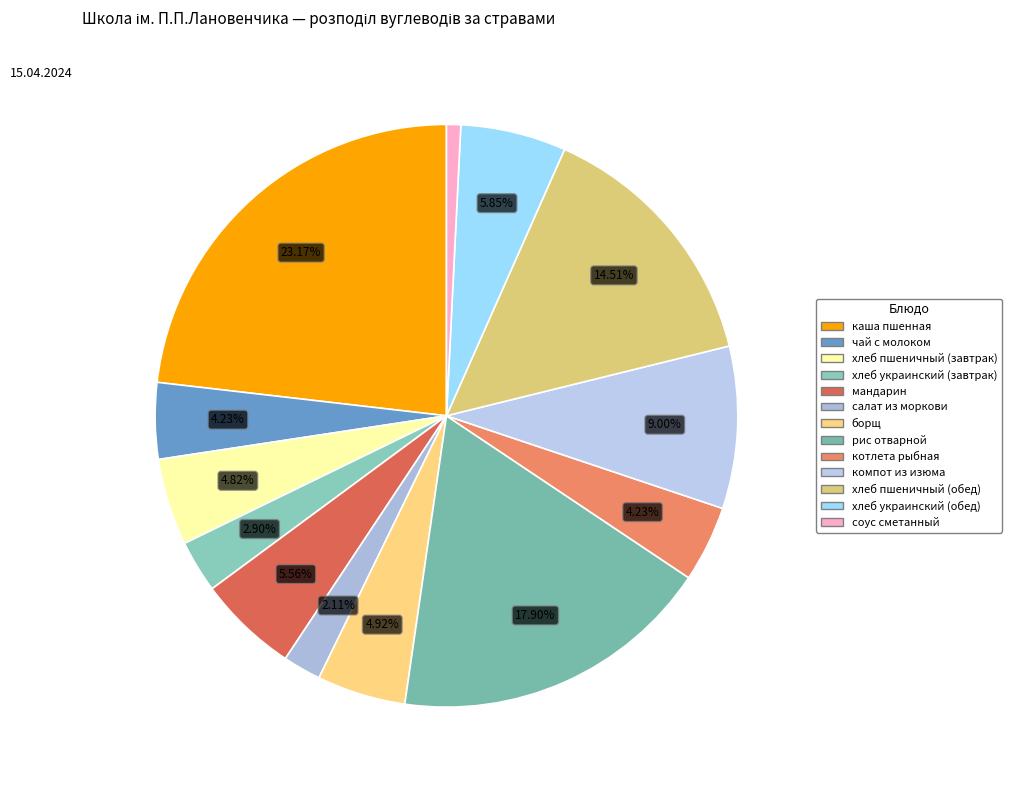

To the nearest percent, what portion does борщ represent?

5%